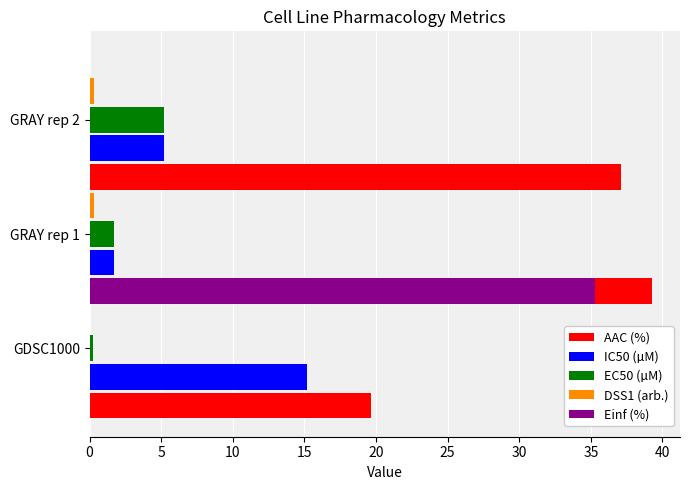

Reading left to right, extract all data points from this chart.

AAC (%): 19.6	39.3	37.1
IC50 (µM): 15.2	1.7	5.2
EC50 (µM): 0.2	1.7	5.2
DSS1 (arb.): 0.0	0.3	0.3
Einf (%): 35.3	0.0	0.0